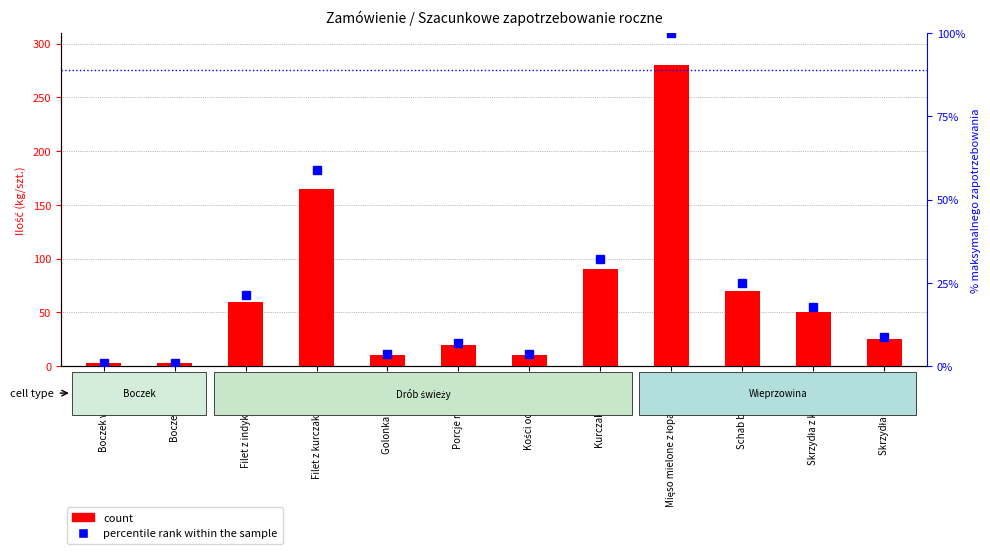

What is the total value across all series at Schab bez kości?

95.0